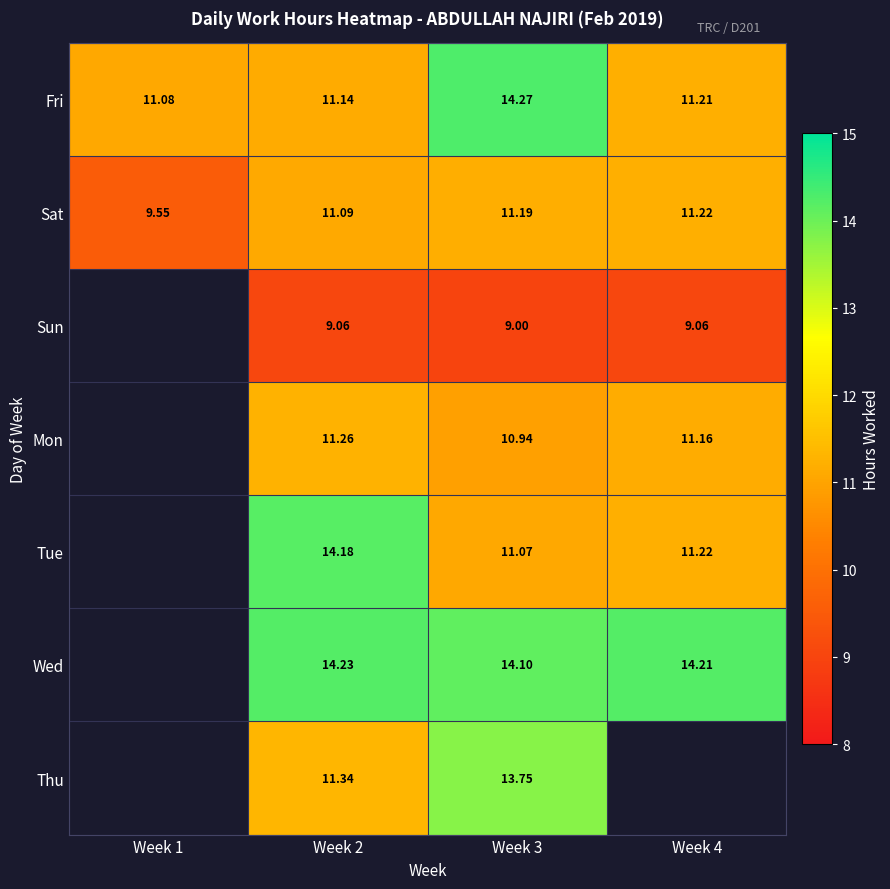

Is the value of Mon at Week 2 greater than the value of Fri at Week 3?

No